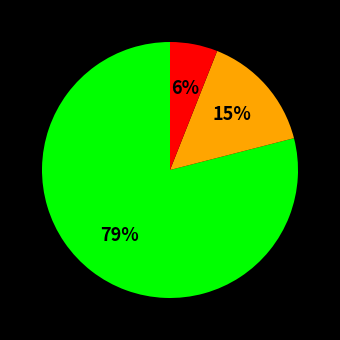

Is there any slice that represents more than half of the pie?

Yes